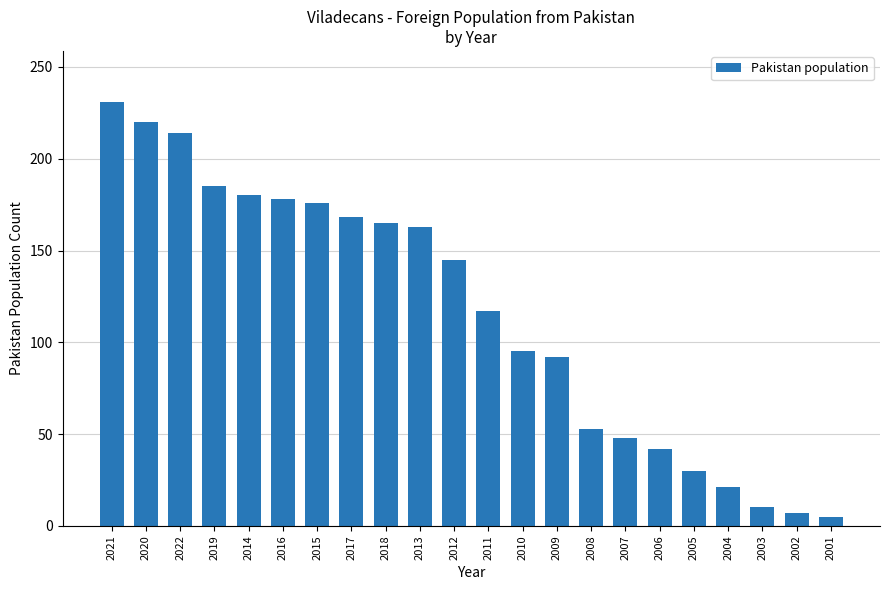

What is the average value?

116